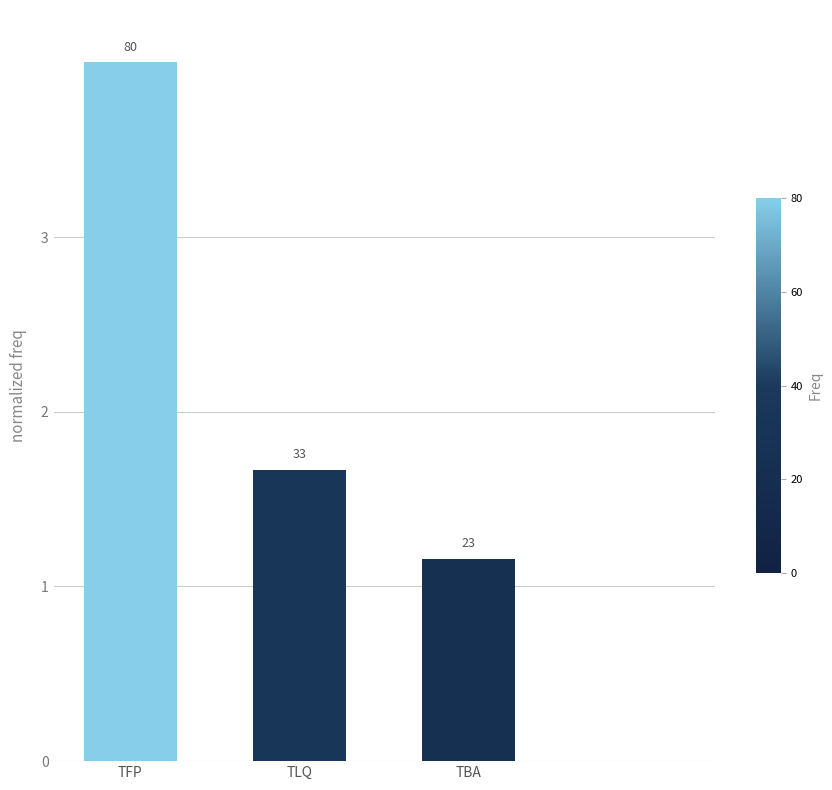

Reading left to right, transcribe all the data shown in this chart.

4.0	1.7	1.2